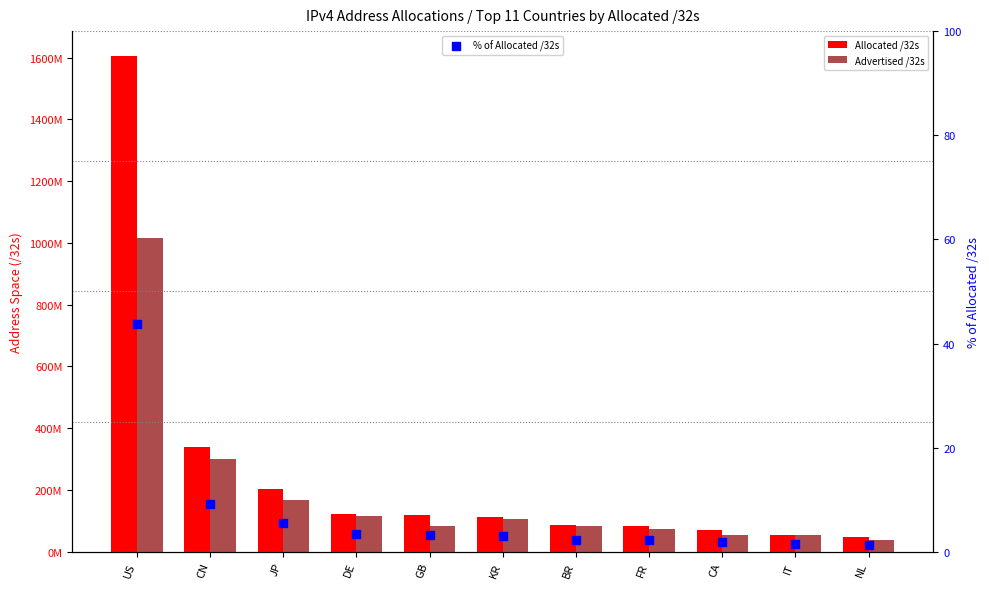

Which series has the largest total across all categories?

Allocated /32s